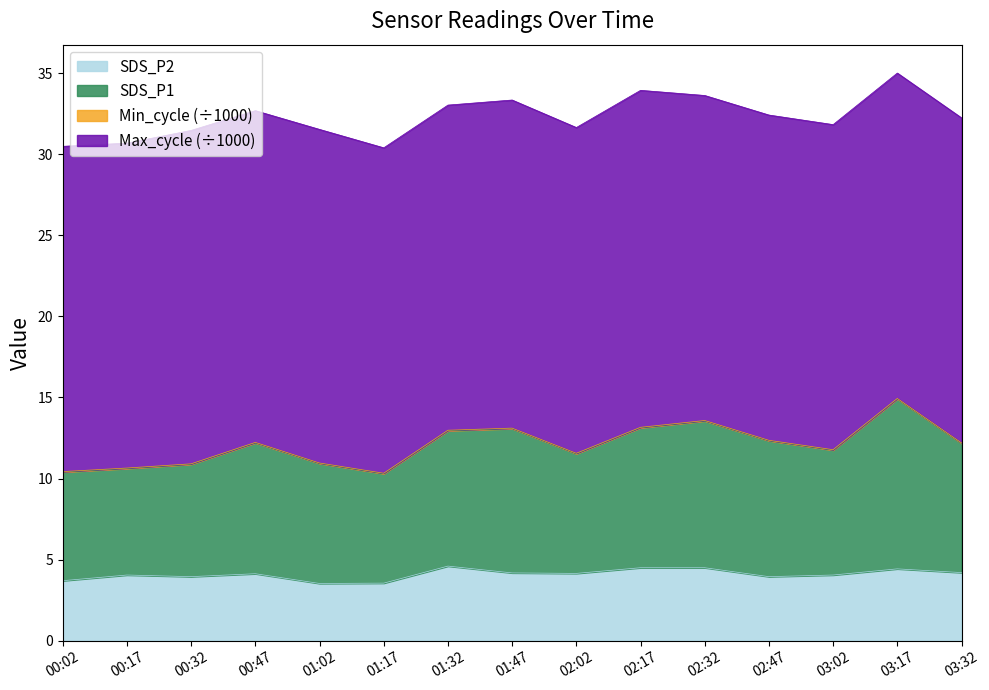

True or false: SDS_P2 and SDS_P1 intersect in this chart.

False